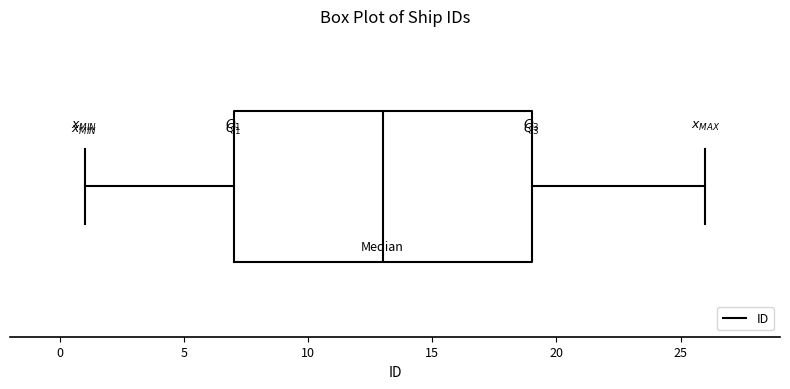

Transcribe this box plot: give where the median line is, the range the box spans, and where the two whiskers end, as read against the x-axis. The values are not printed on the chart, so give them approximately, as read against the axis.

median 13, box 7 to 19, whiskers 1 to 26